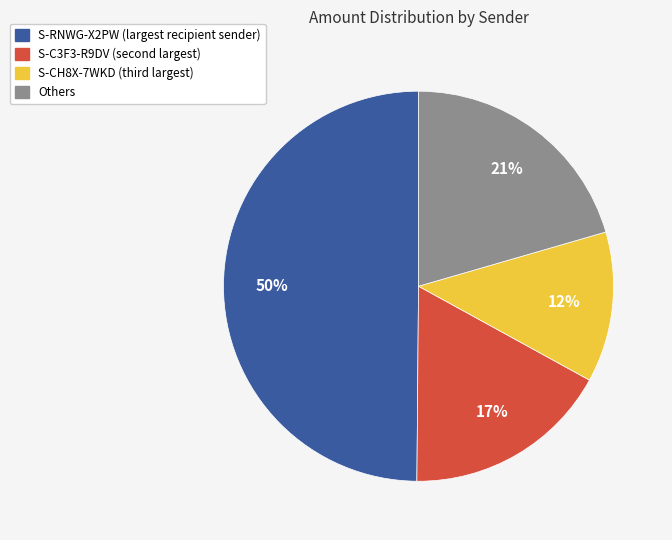

What is the largest slice in the pie chart?

S-RNWG-X2PW (largest recipient sender)